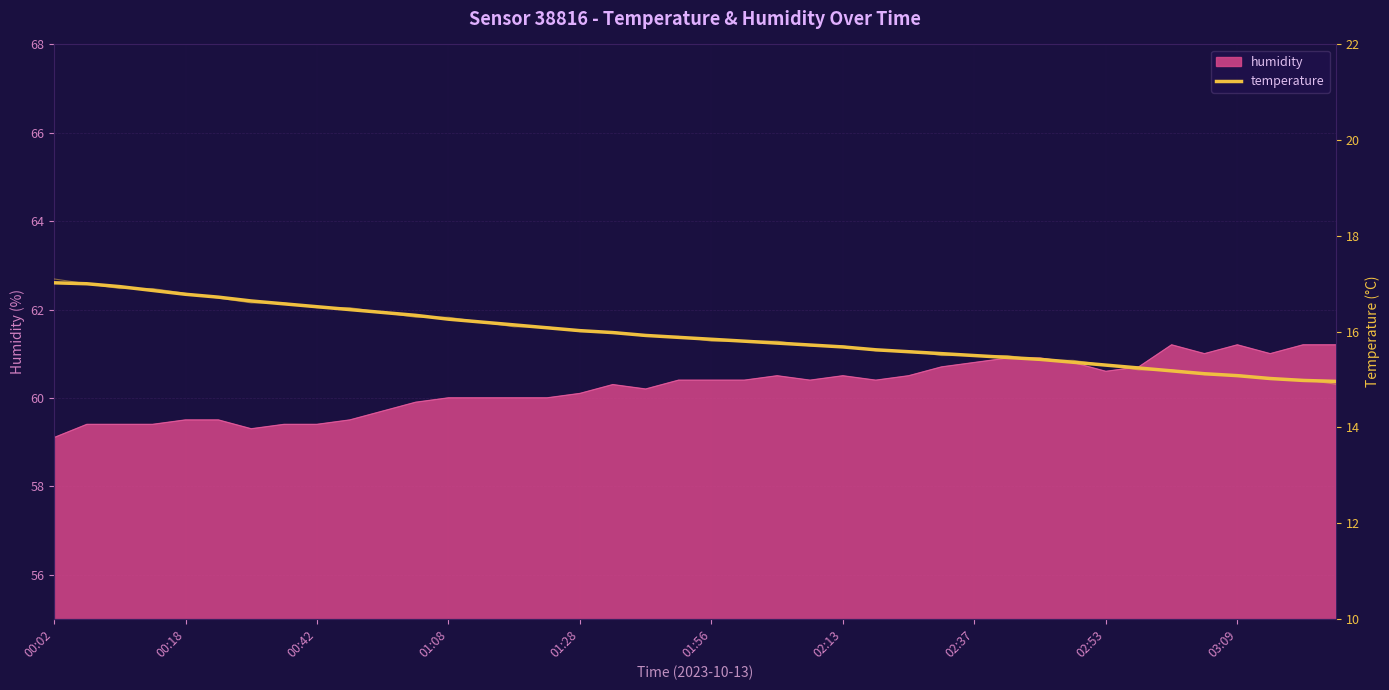

The humidity series shows 96.9 at 02:37. True or false?

False